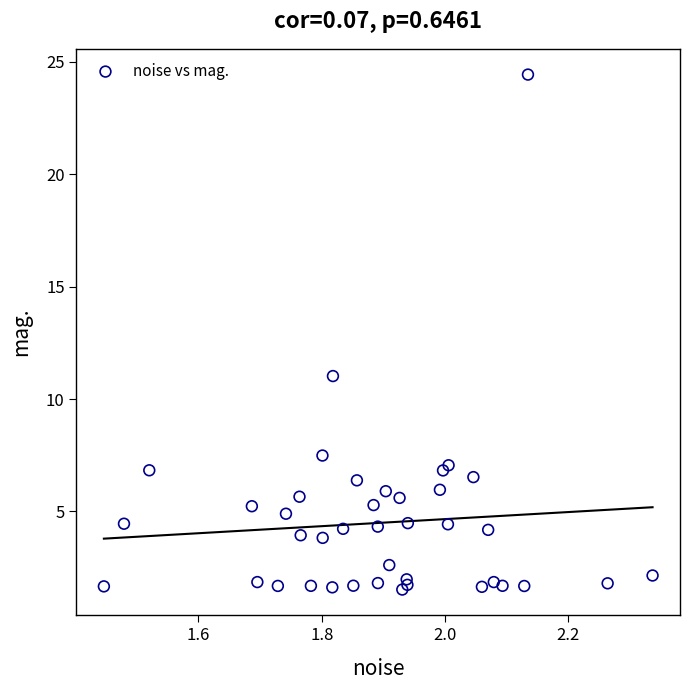

What Y value in the scatter plot is closest to 12?

11.0